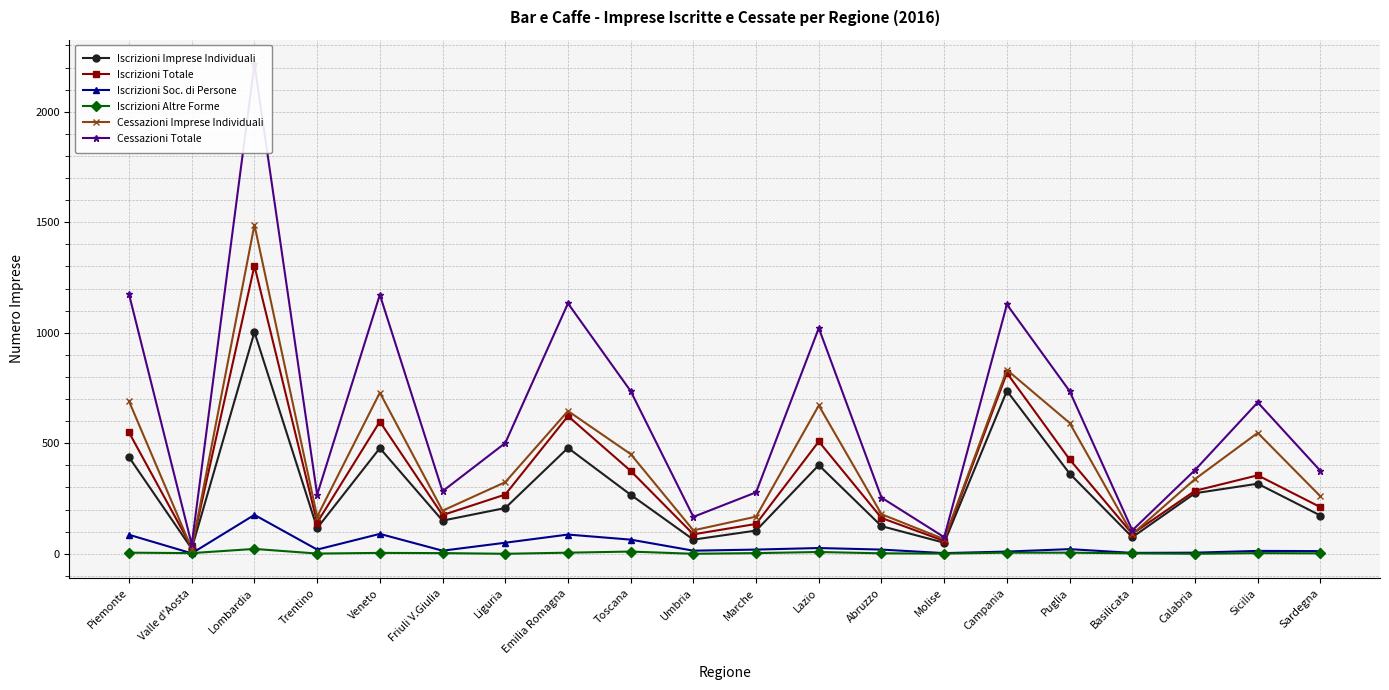

At Campania, list the series in order from largest to smallest.

Cessazioni Totale, Cessazioni Imprese Individuali, Iscrizioni Totale, Iscrizioni Imprese Individuali, Iscrizioni Soc. di Persone, Iscrizioni Altre Forme